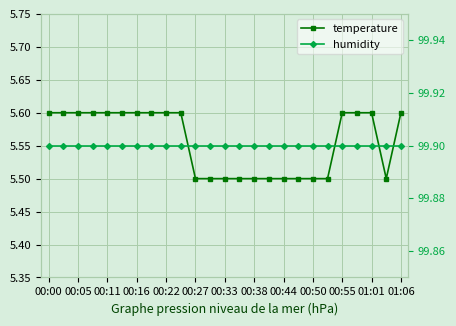

How many interior local valleys does the temperature series have?

1